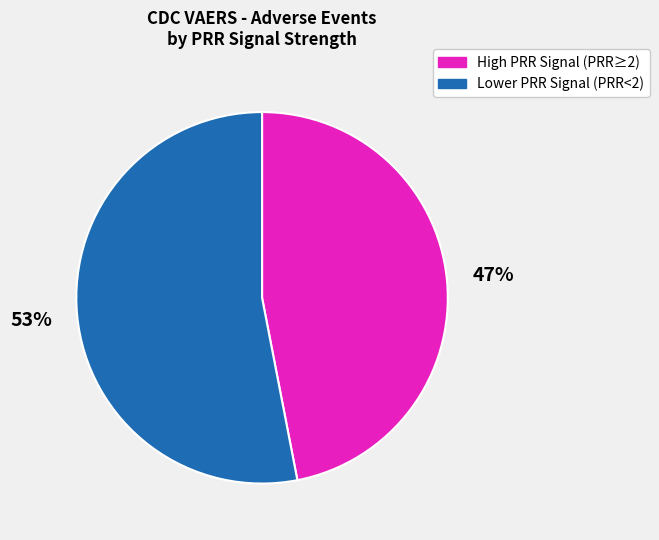

To the nearest percent, what is the average slice percentage?

50%